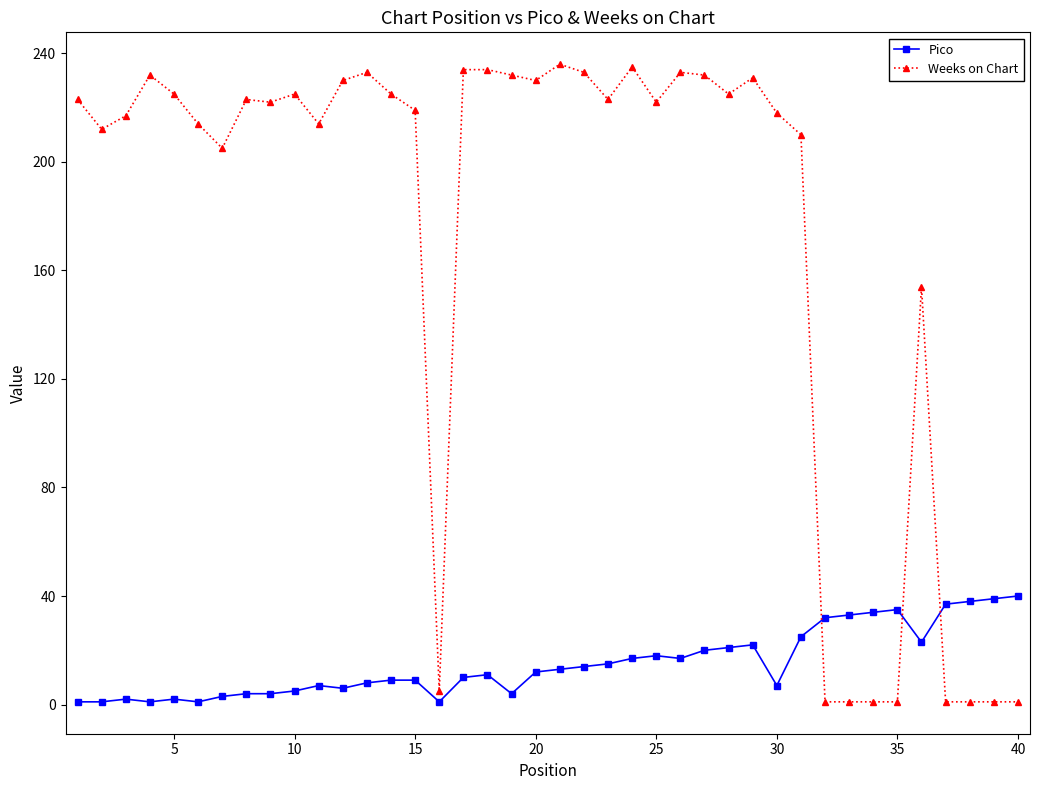

Rank the series by their maximum value, from lowest to highest.

Pico, Weeks on Chart